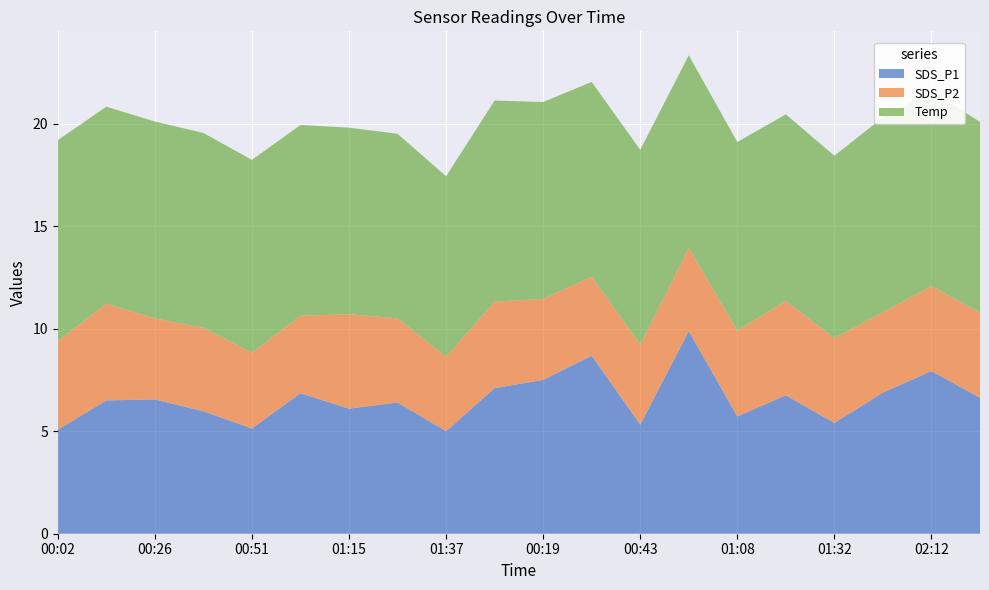

What is the lowest value of the SDS_P1 series?

5.0